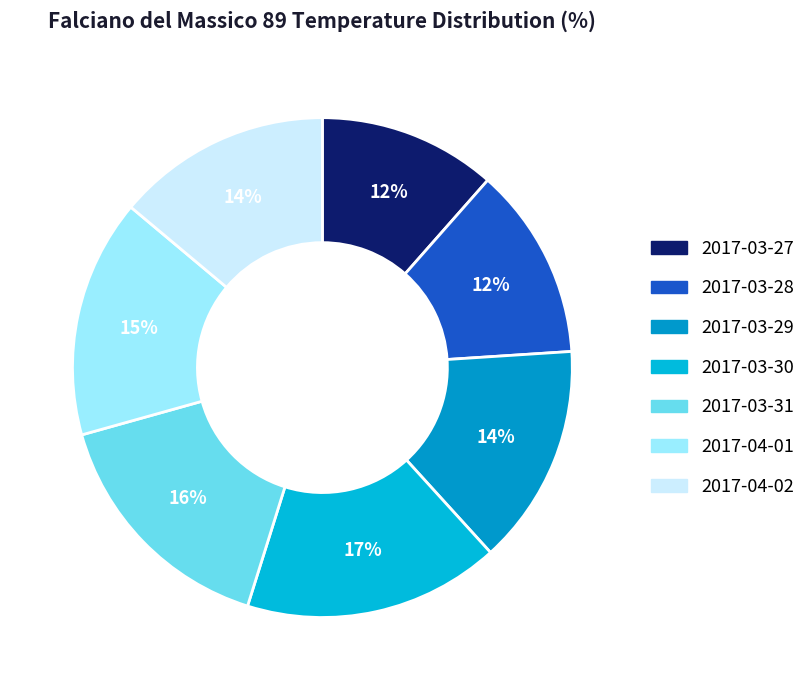

Does any single category account for the majority?

No